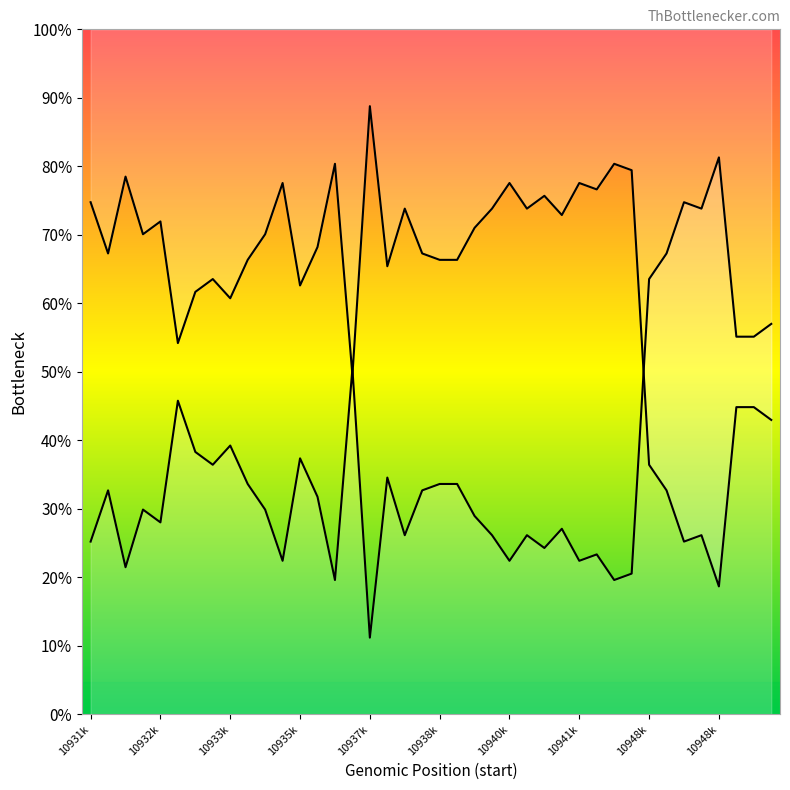

Rank the series by their maximum value, from highest to lowest.

inv_depth_line, depth_line